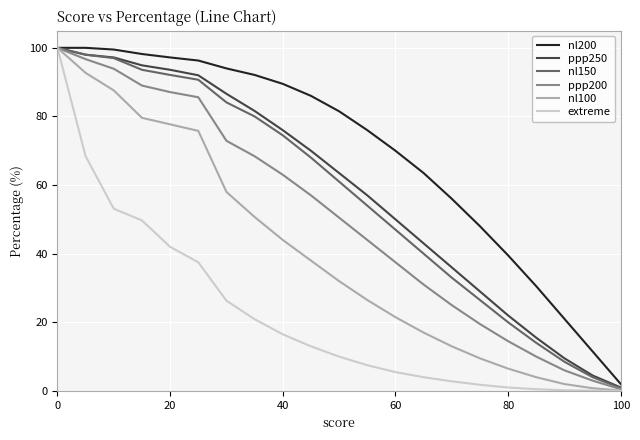

What is the highest value of the nl200 series?

100.0